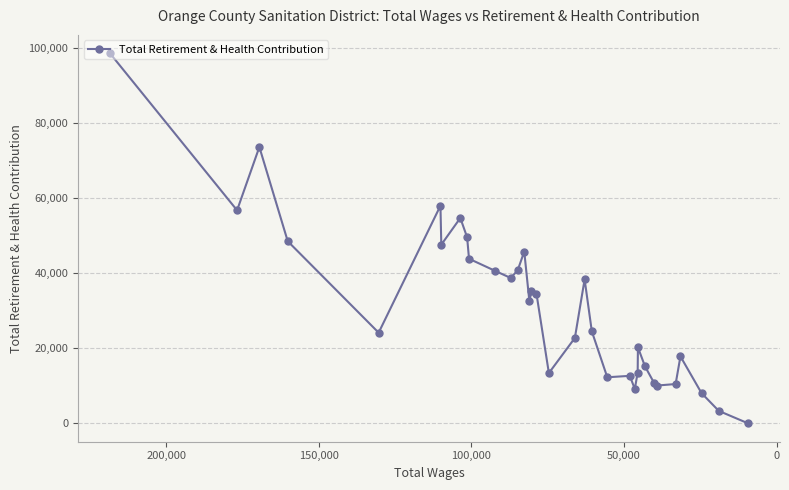

What is the difference between the second highest and second lowest values?

70398